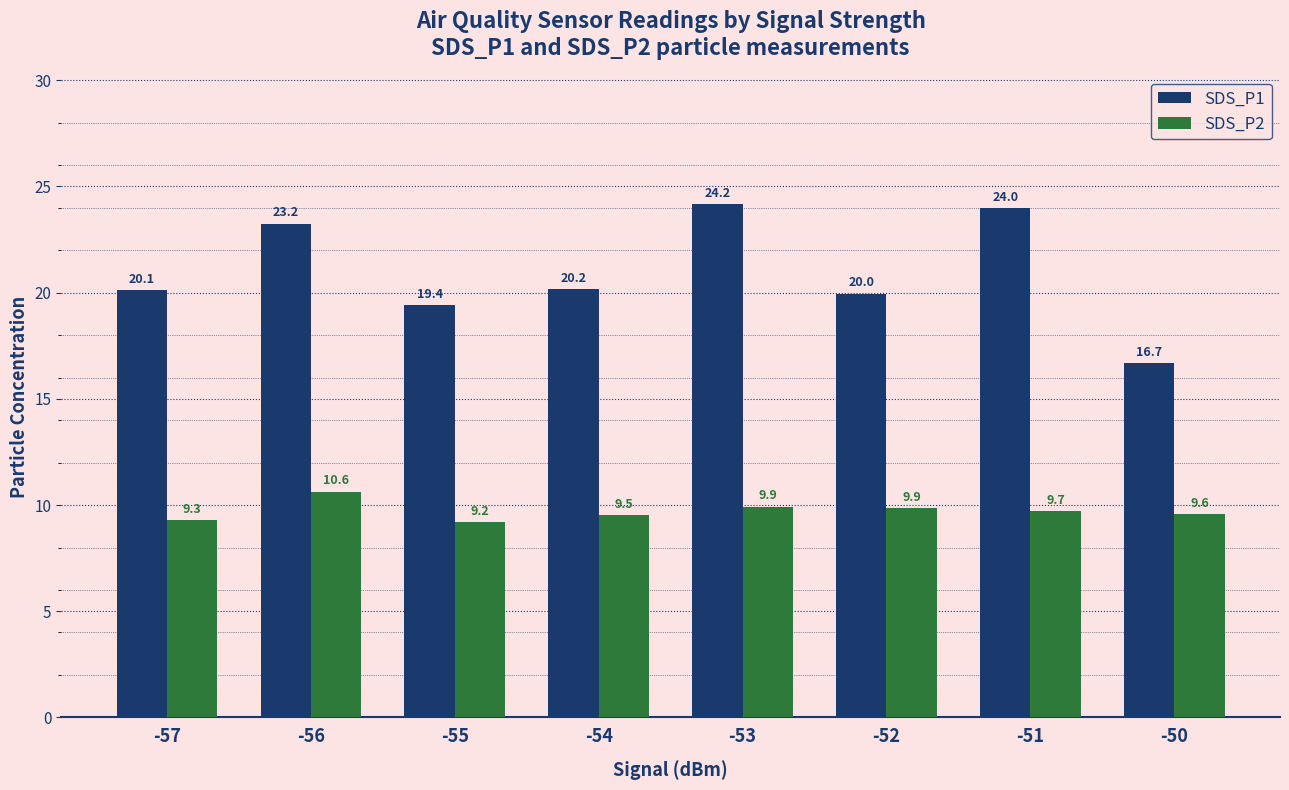

At which category does the chart reach its minimum across all series?

-55